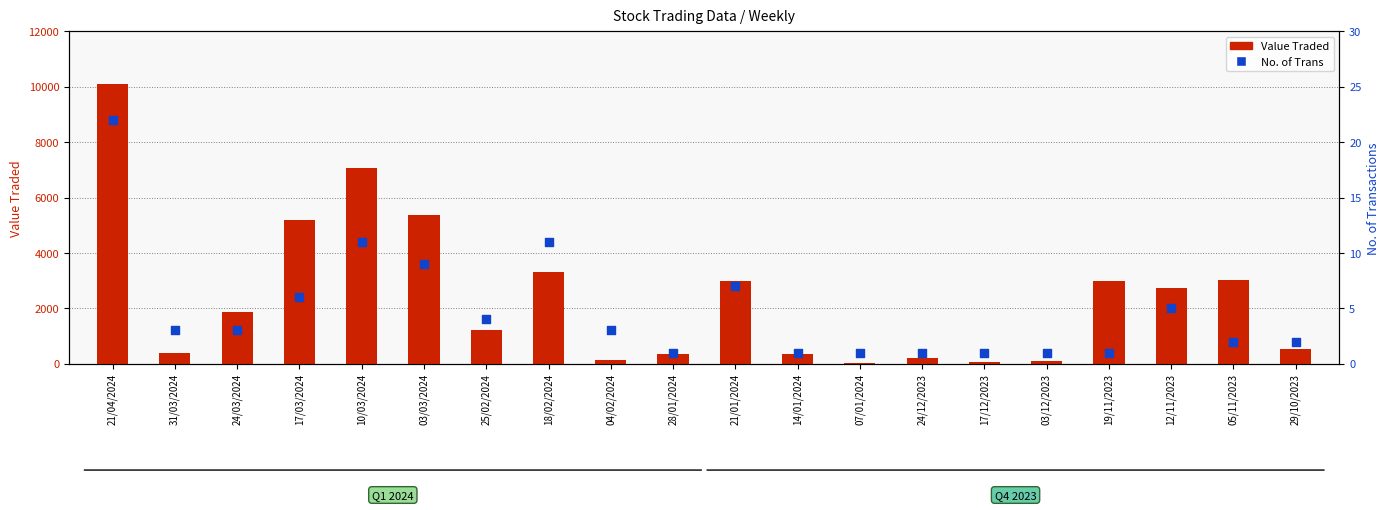

Which series contains the highest Y value?

Value Traded